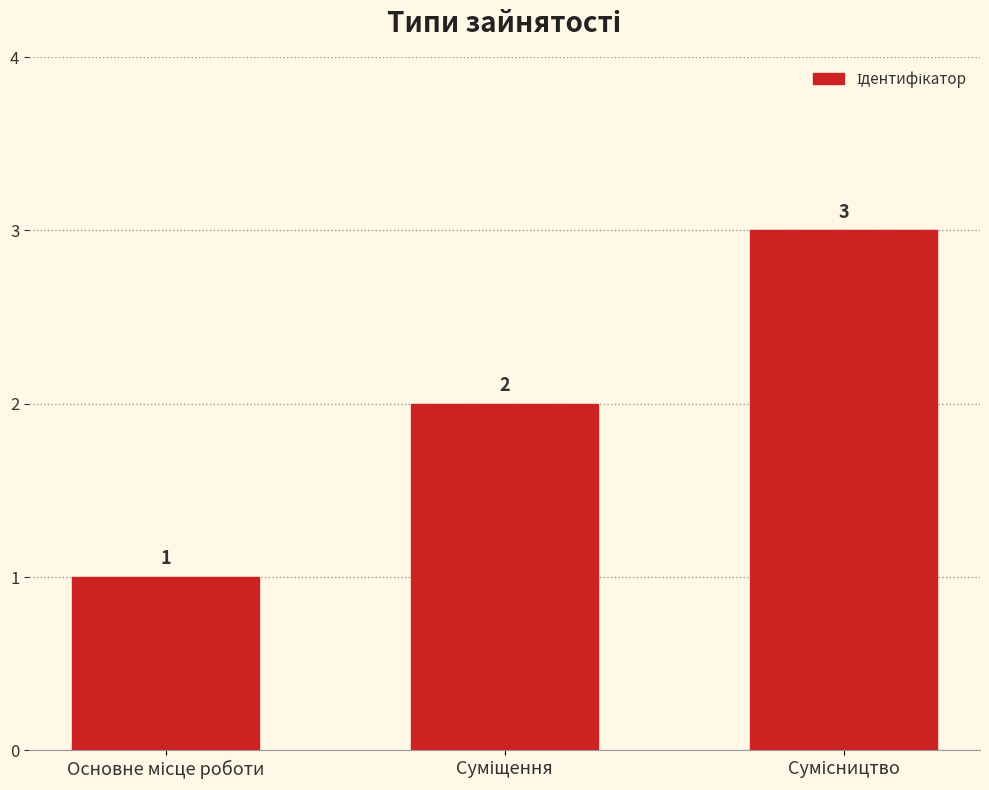

What is the greatest value displayed?

3